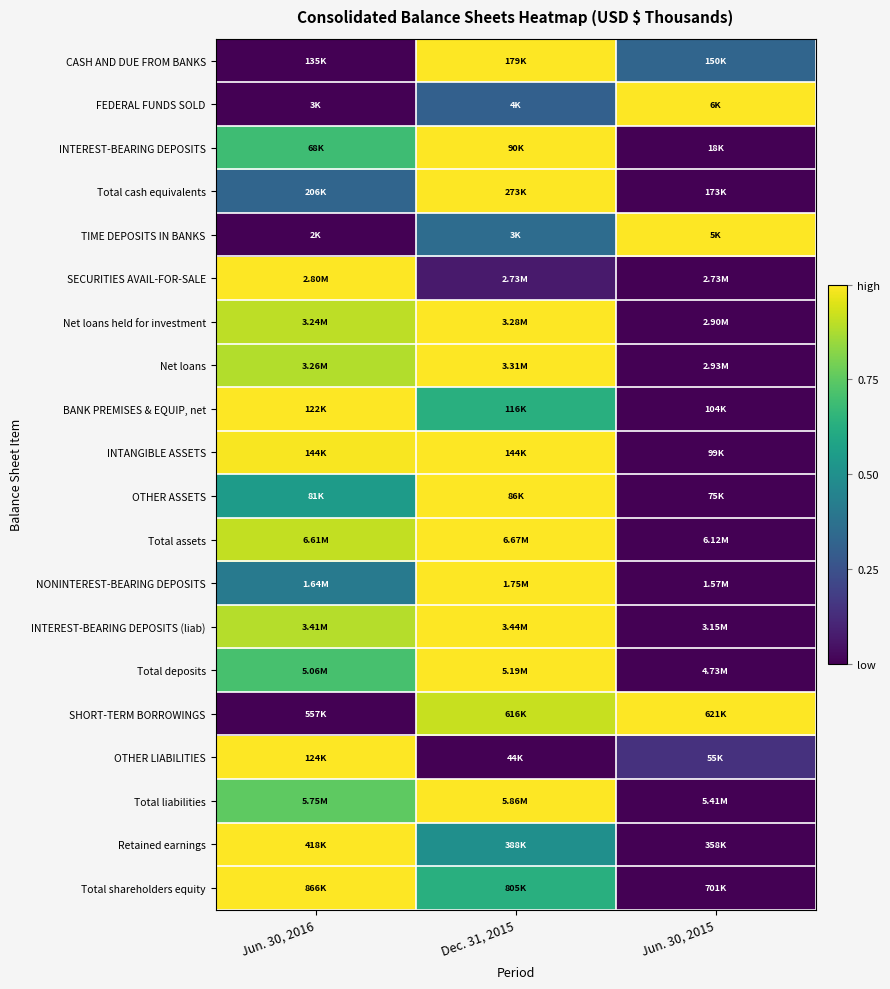

At how many categories does at least one series exceed 0?

3